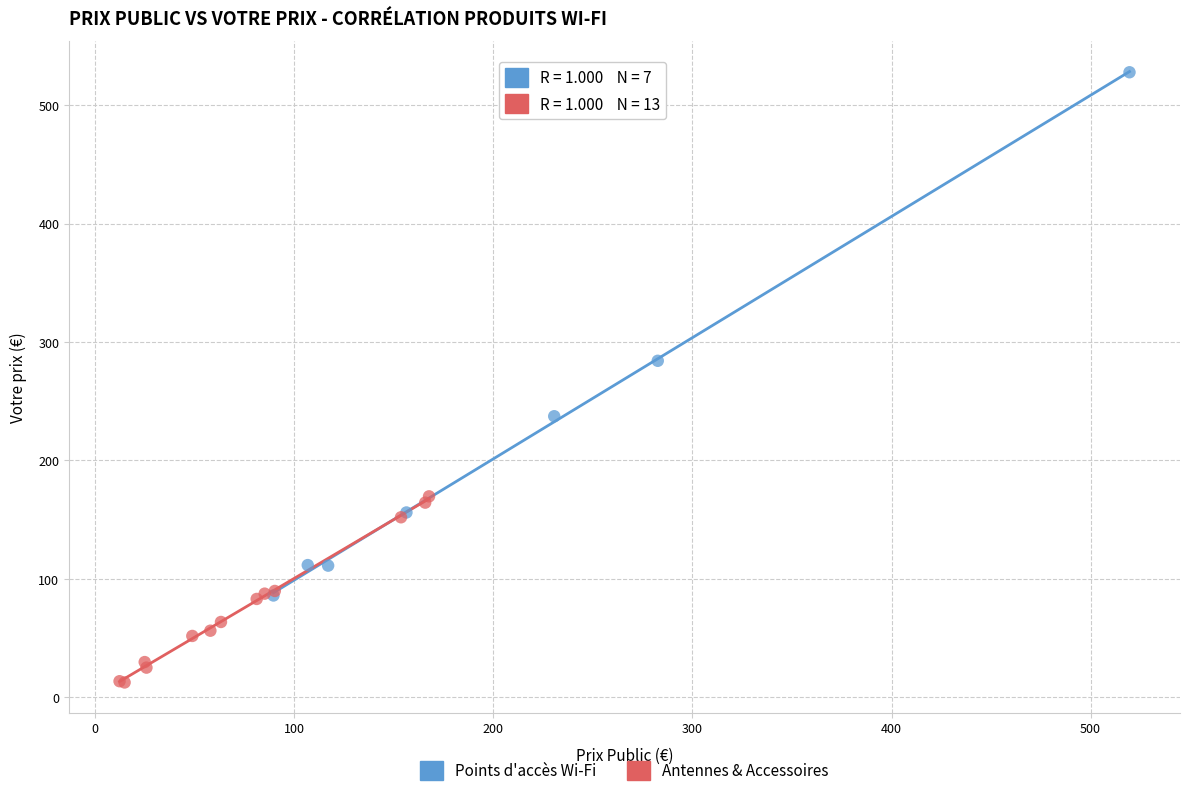

Which series has the widest spread of Y values?

Points d'accès Wi-Fi